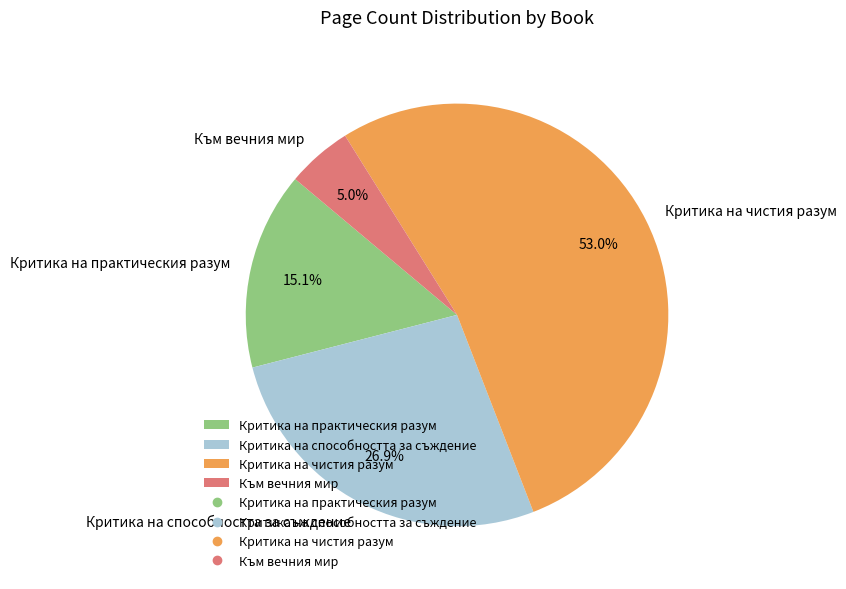

What percentage do Критика на чистия разум and Критика на способността за съждение together represent?

79.9%